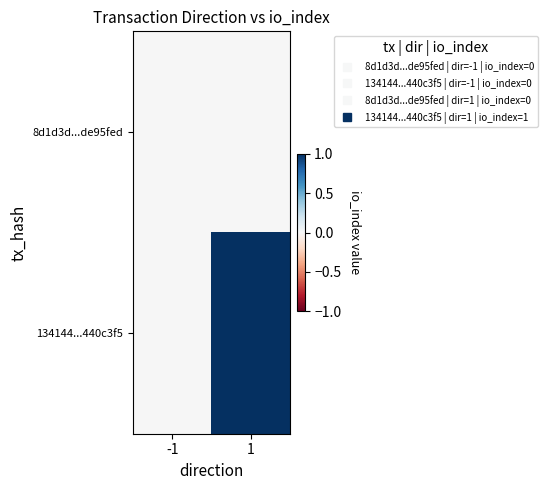

Count the number of categories in the chart.

2